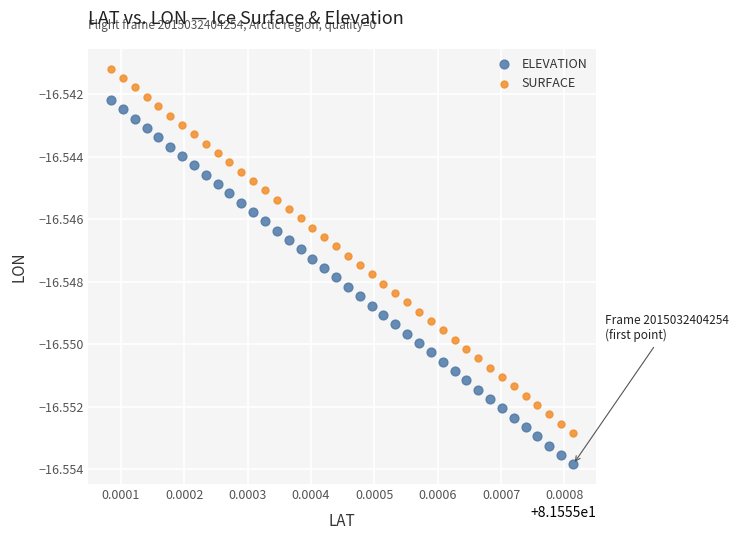

Which series reaches the minimum Y coordinate?

ELEVATION